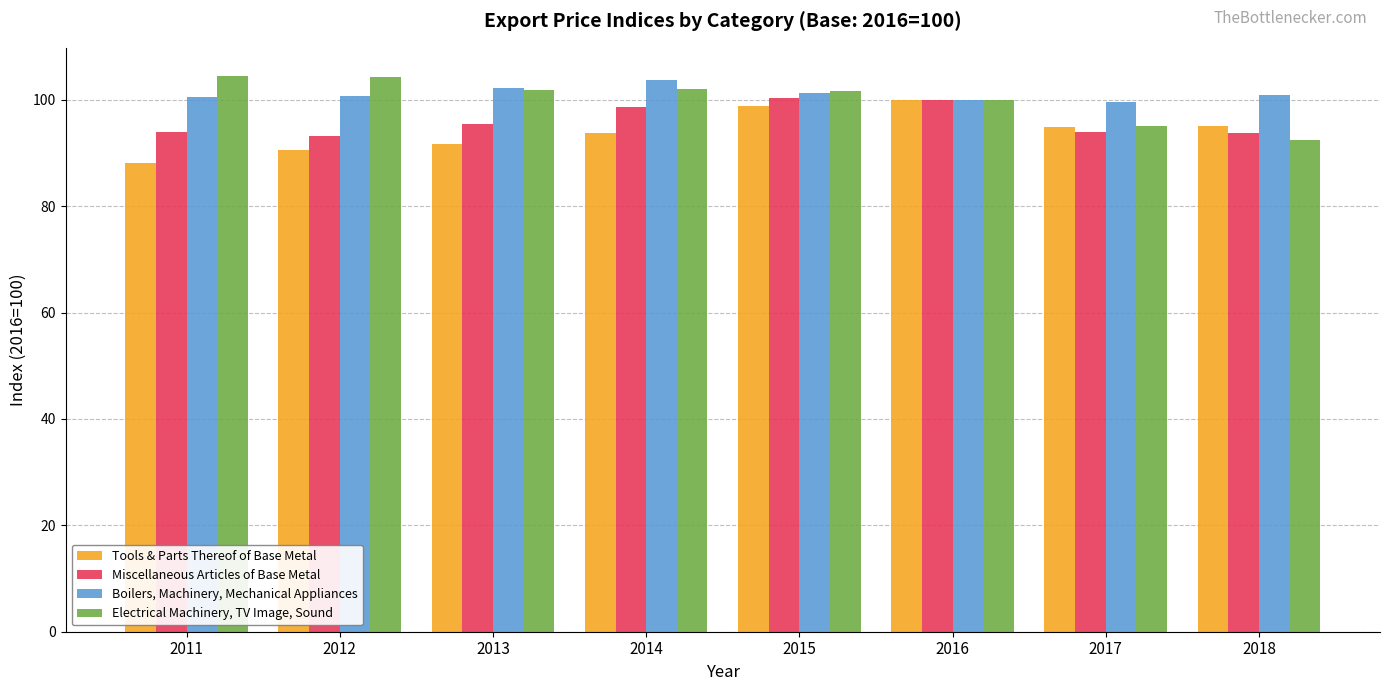

What is the lowest value of the Tools & Parts Thereof of Base Metal series?

88.2